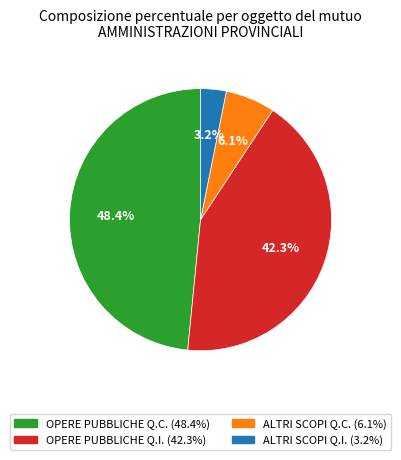

Does any single category account for the majority?

No